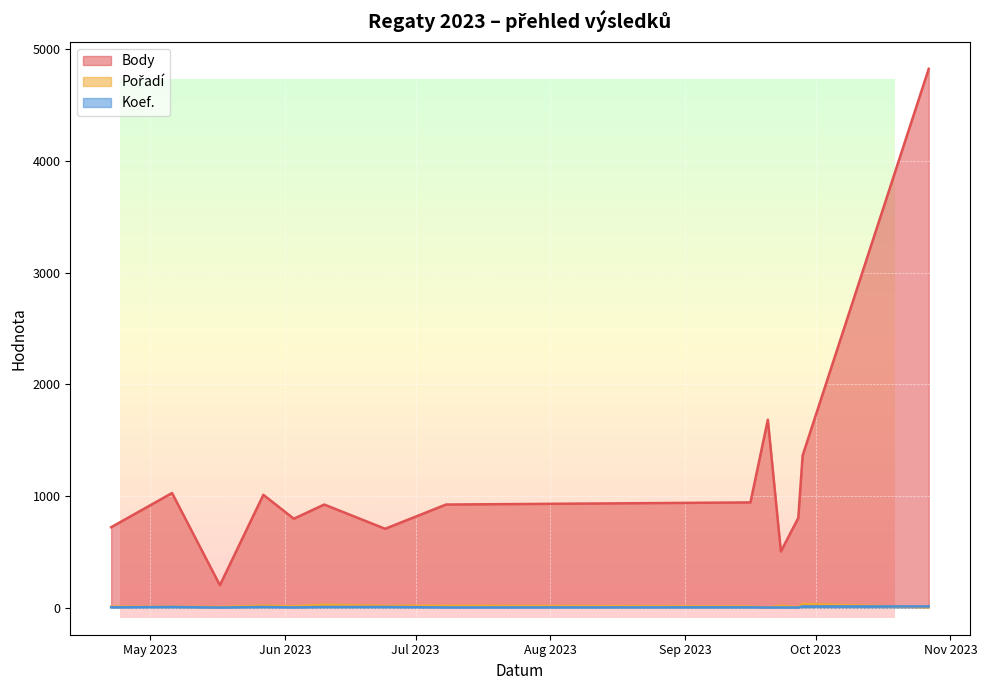

Reading left to right, transcribe all the data shown in this chart.

Body: 721	1027	202	1011	797	924	707	924	943	1683	504	804	1363	4824
Pořadí: 10	9	7	19	13	27	17	18	11	2	18	5	34	4
Koef.: 4	7	2	7	3	7	7	3	4	2	3	2	12	12